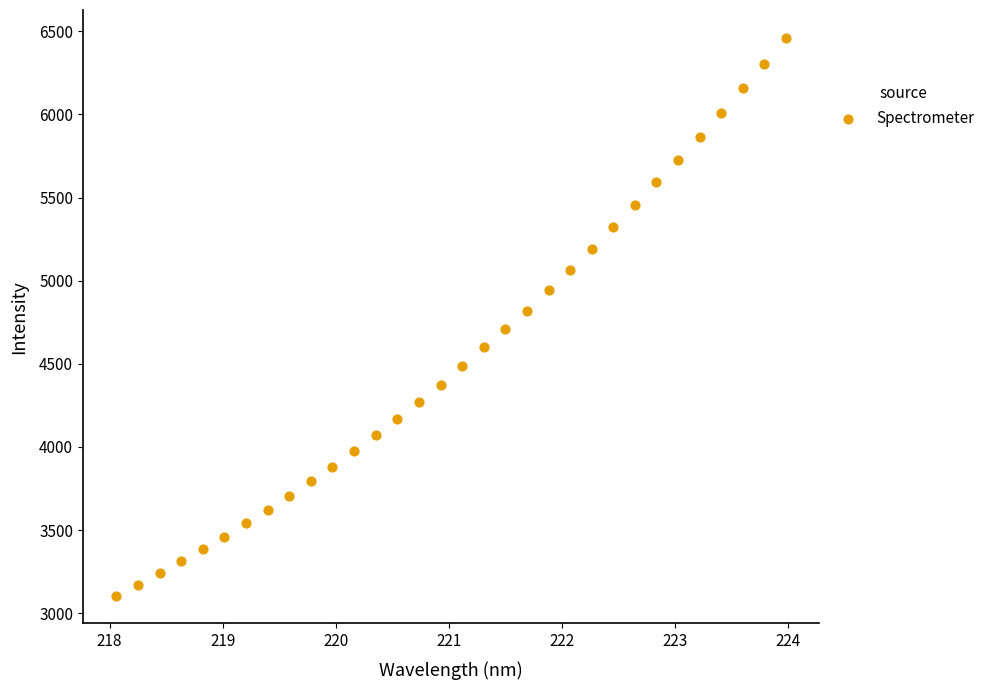

What is the range of Y values (max minus min)?

3355.3